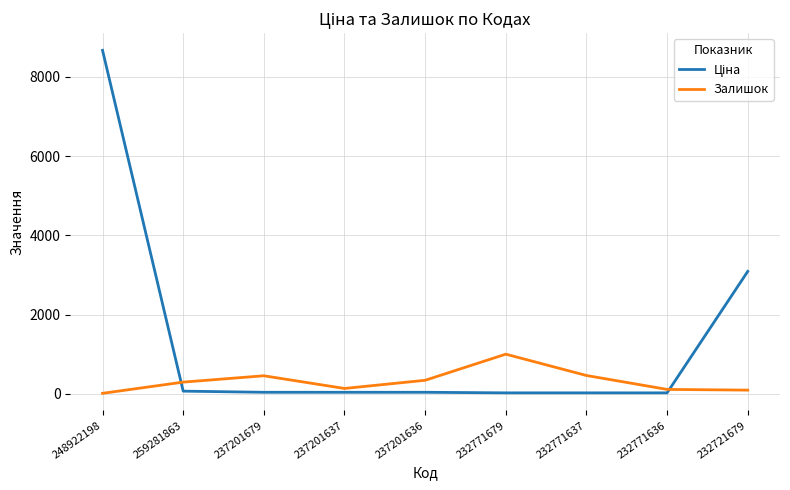

What is the difference between the Залишок values at 232771637 and 232771679?

538.0